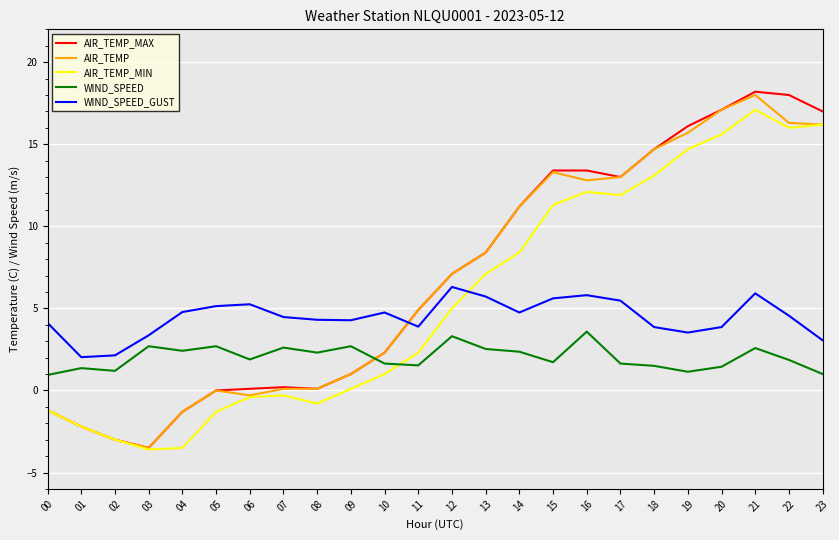

What is the total value across all series at 11?

17.5